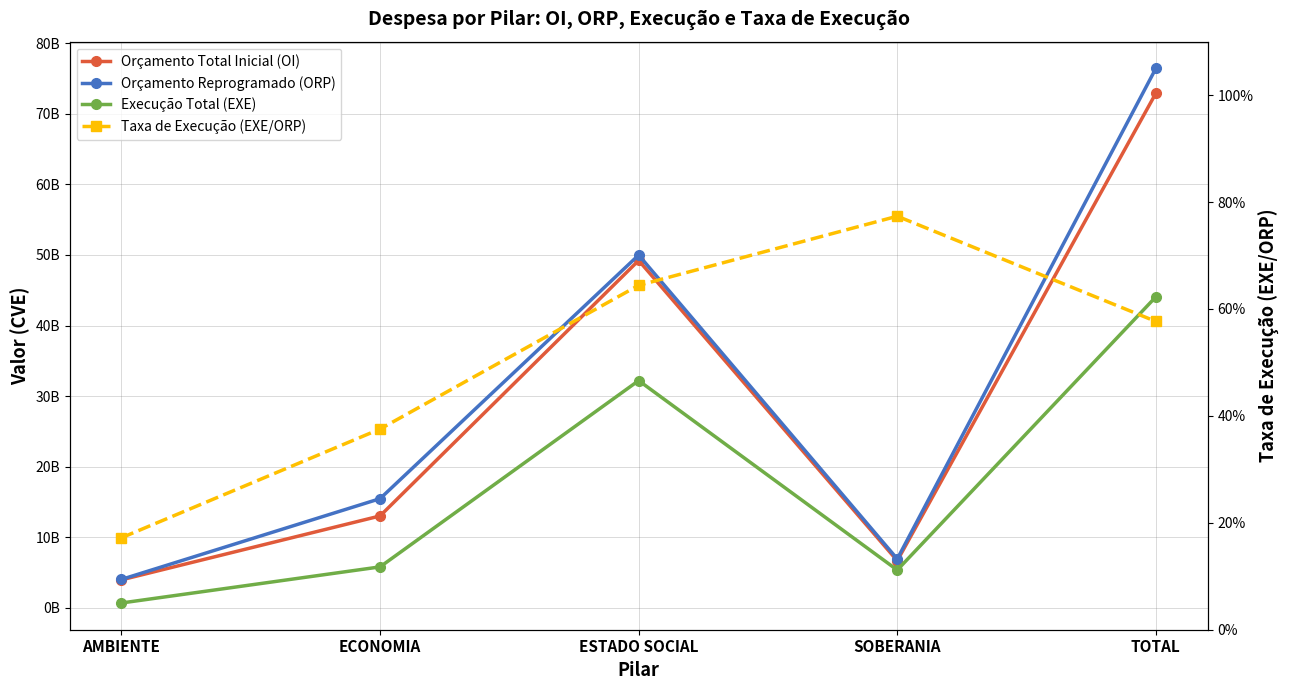

What position from the left is ESTADO SOCIAL?

3